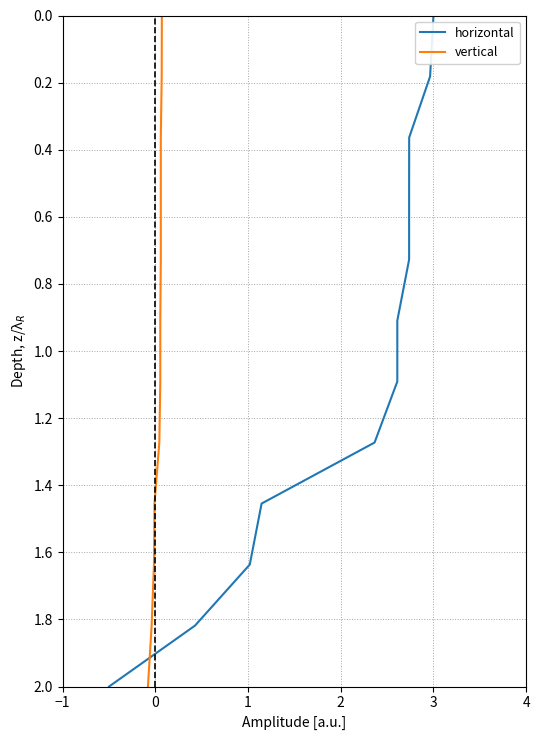

Which series has the largest total across all categories?

horizontal